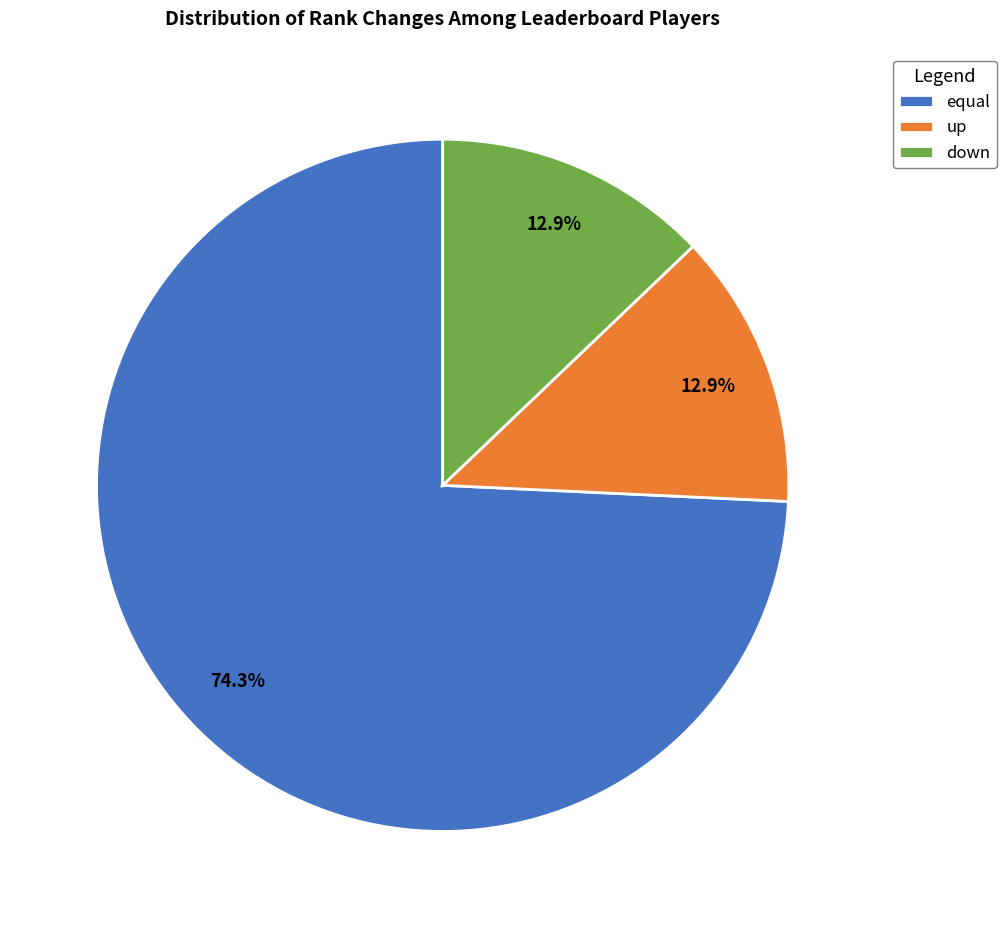

How many slices are in this pie chart?

3